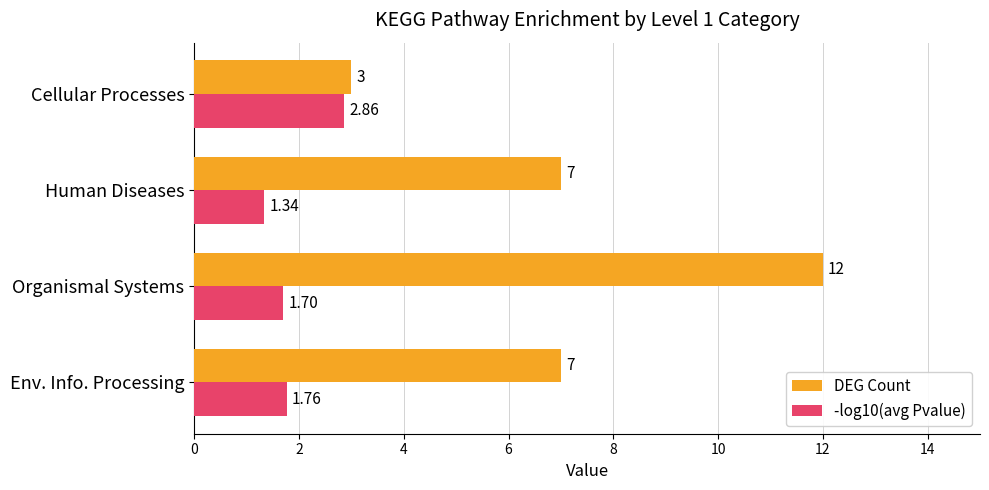

Which category has the lowest value across all series?

Human Diseases